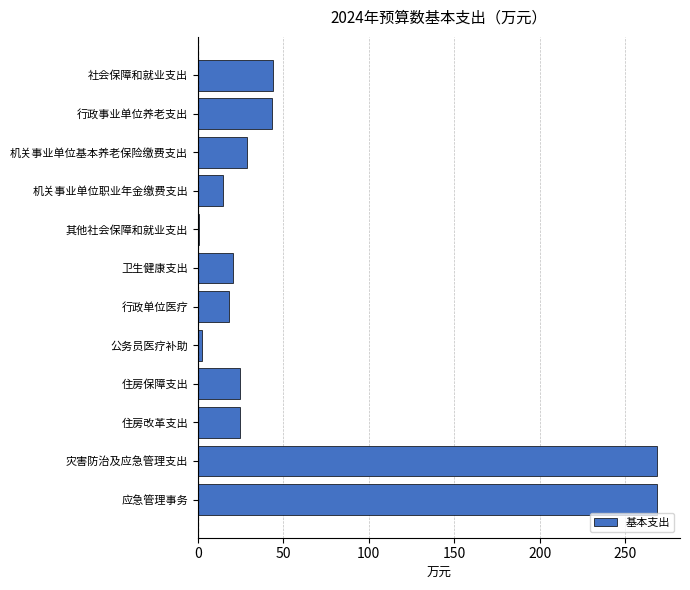

What is the sum of all values?

758.7